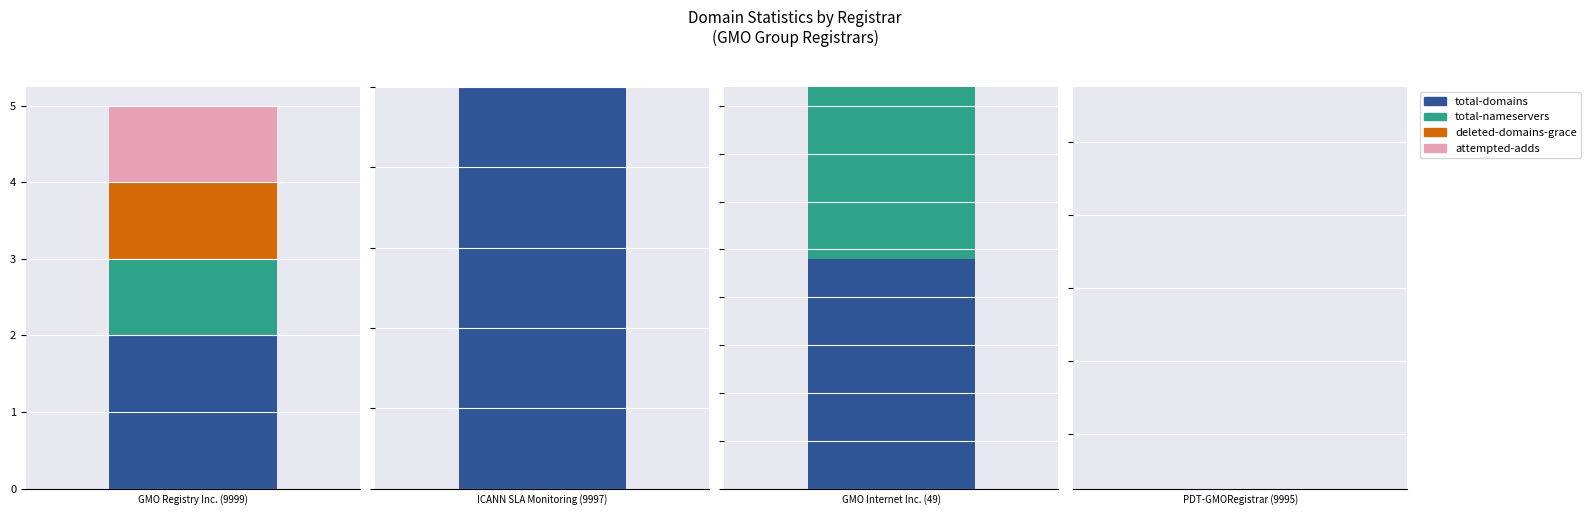

Reading left to right, what are all the values shown in this chart?

total-domains: 2	1	12	0
total-nameservers: 1	0	9	0
deleted-domains-grace: 1	0	0	0
attempted-adds: 1	0	0	0
net-adds-1-yr: 0	0	0	0
net-adds-2-yr: 0	0	0	0